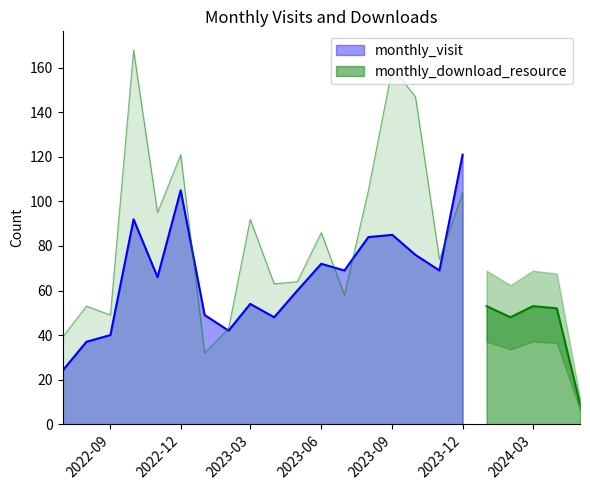

At 2024-02, list the series in order from largest to smallest.

monthly_visit, monthly_download_resource